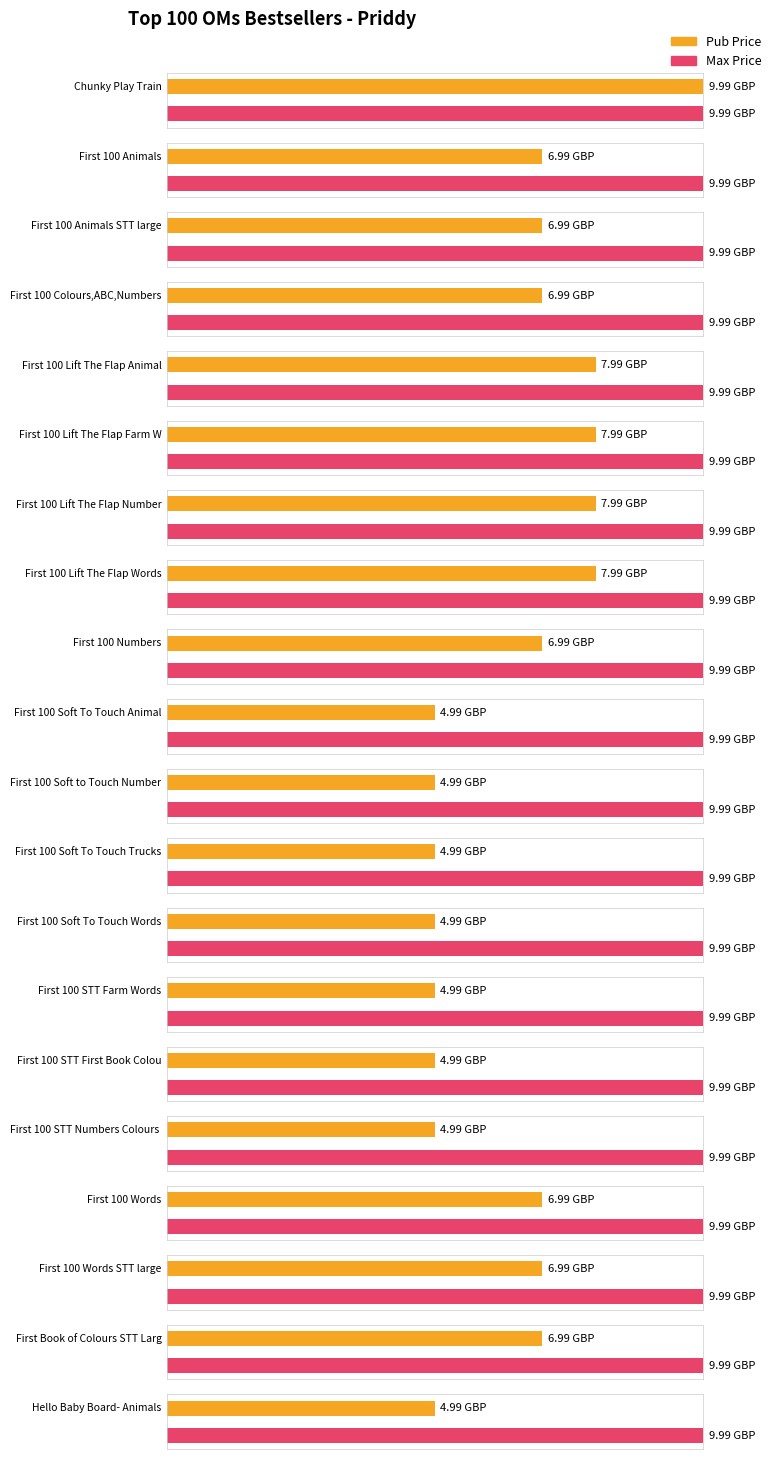

Between First 100 Lift The Flap Animals and First 100 Words STT large, which is larger?

First 100 Lift The Flap Animals